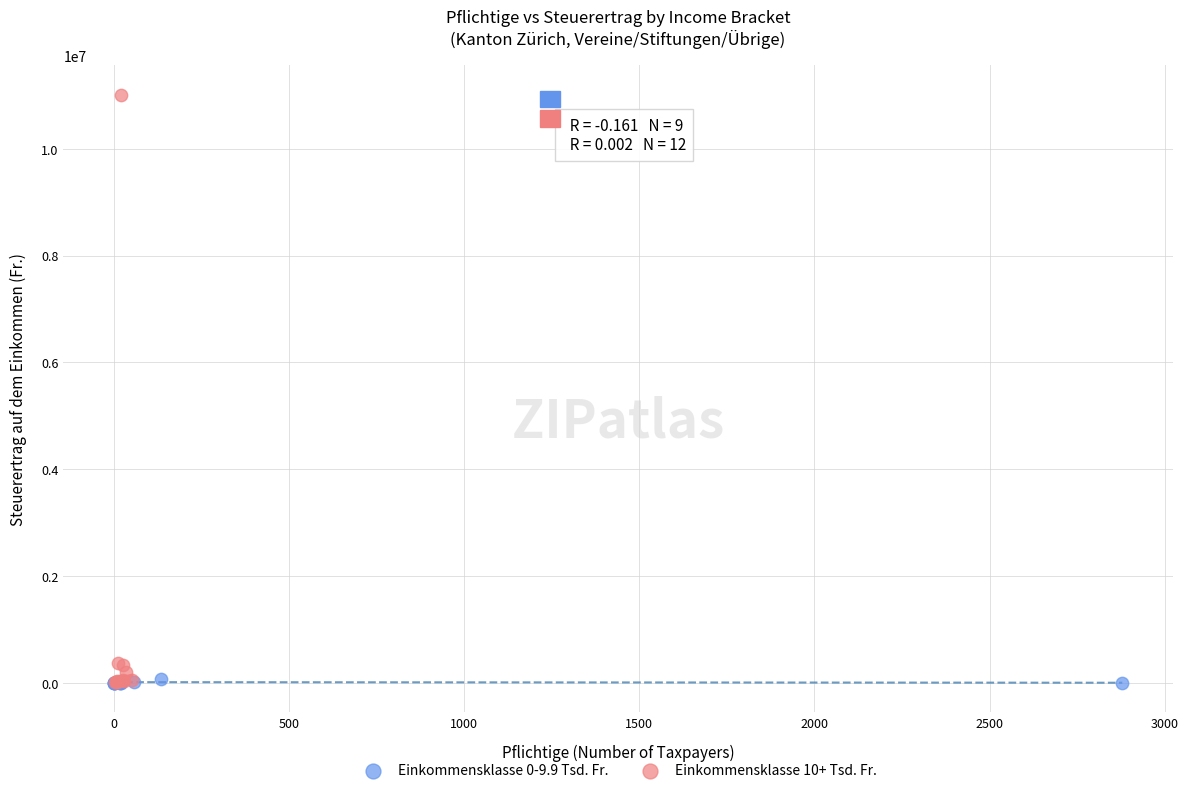

Which series contains the highest Y value?

Einkommensklasse 10+ Tsd. Fr.